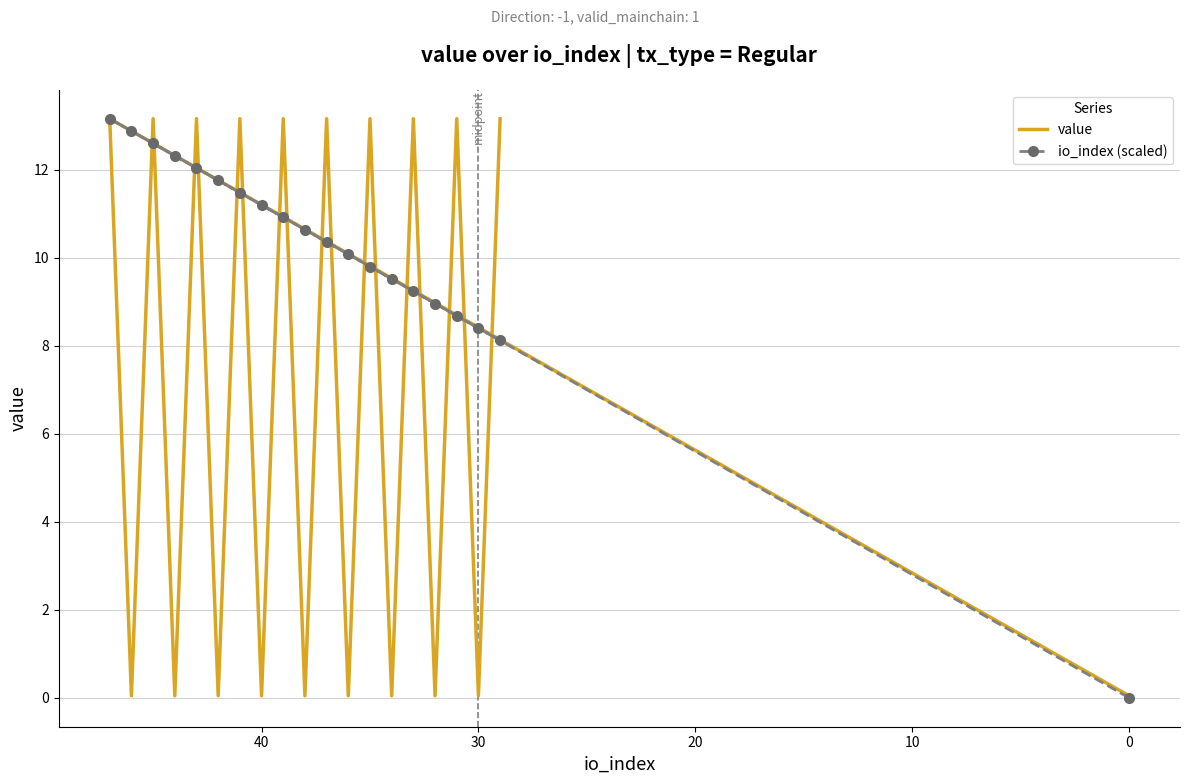

Which series ends up on top after the final intersection of value and io_index (scaled)?

value